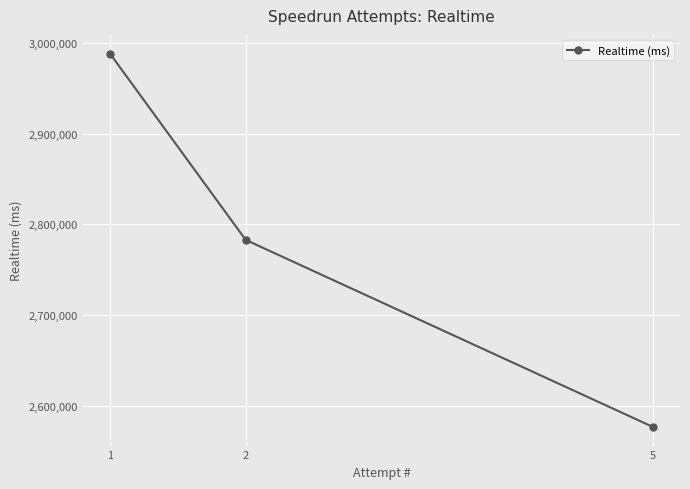

List the labels in order of value, largest first.

1, 2, 5